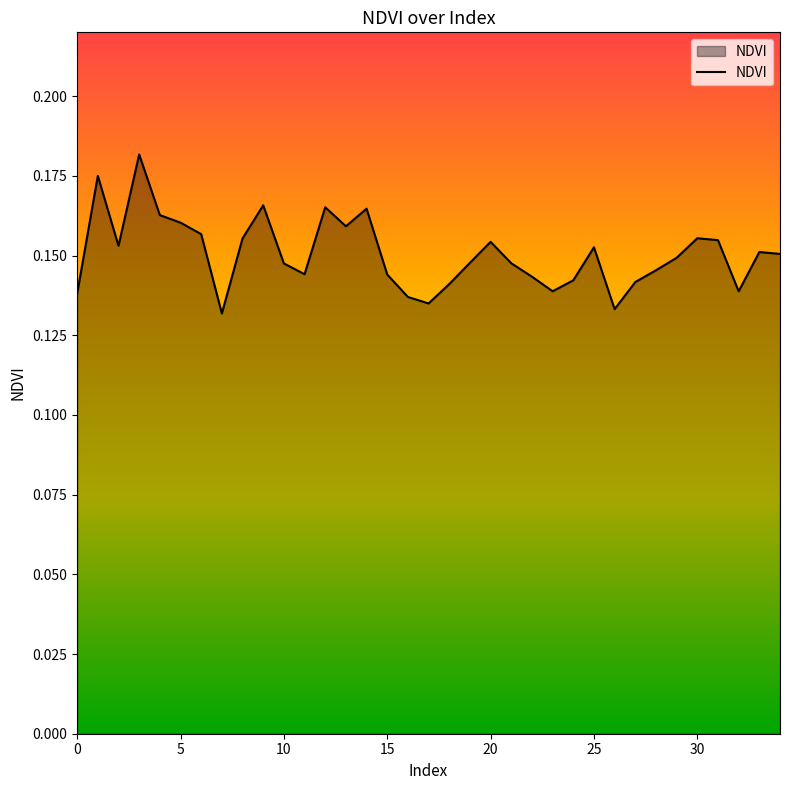

The chart shows a value of 0.0 at 15. True or false?

False